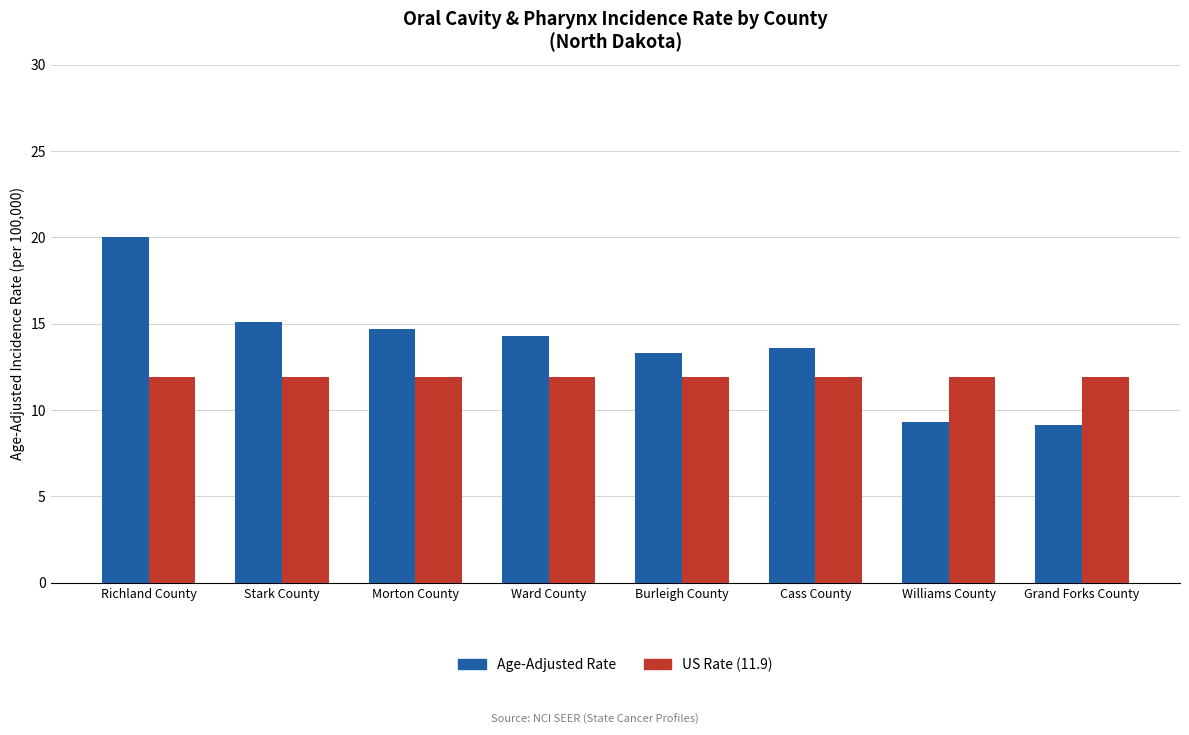

What is the difference between the highest and lowest values at Stark County?

3.2